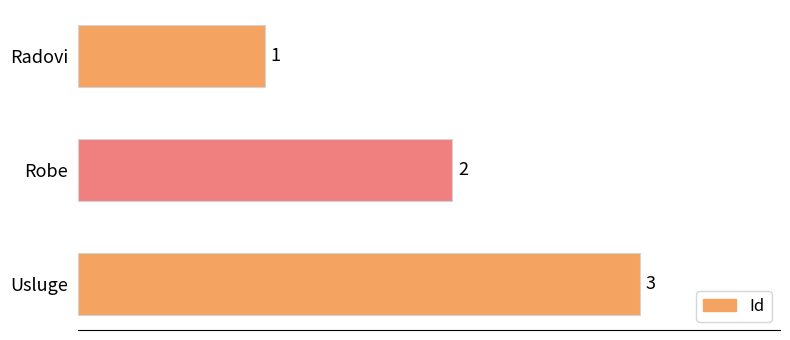

What is the sum of all values?

6